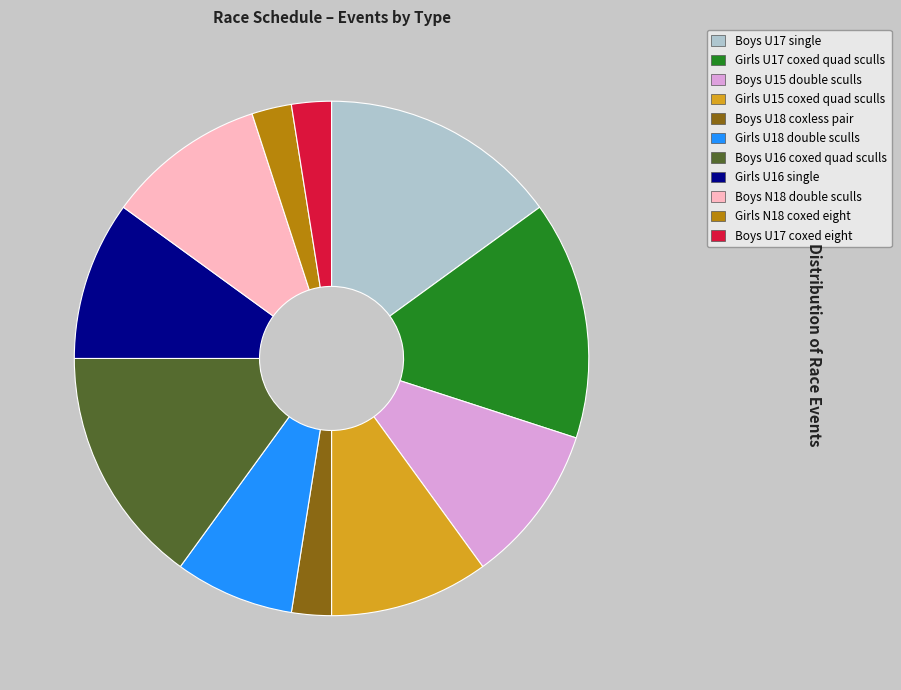

Approximately how many times larger is the value at Girls U18 double sculls compared to Boys U18 coxless pair?

3.0